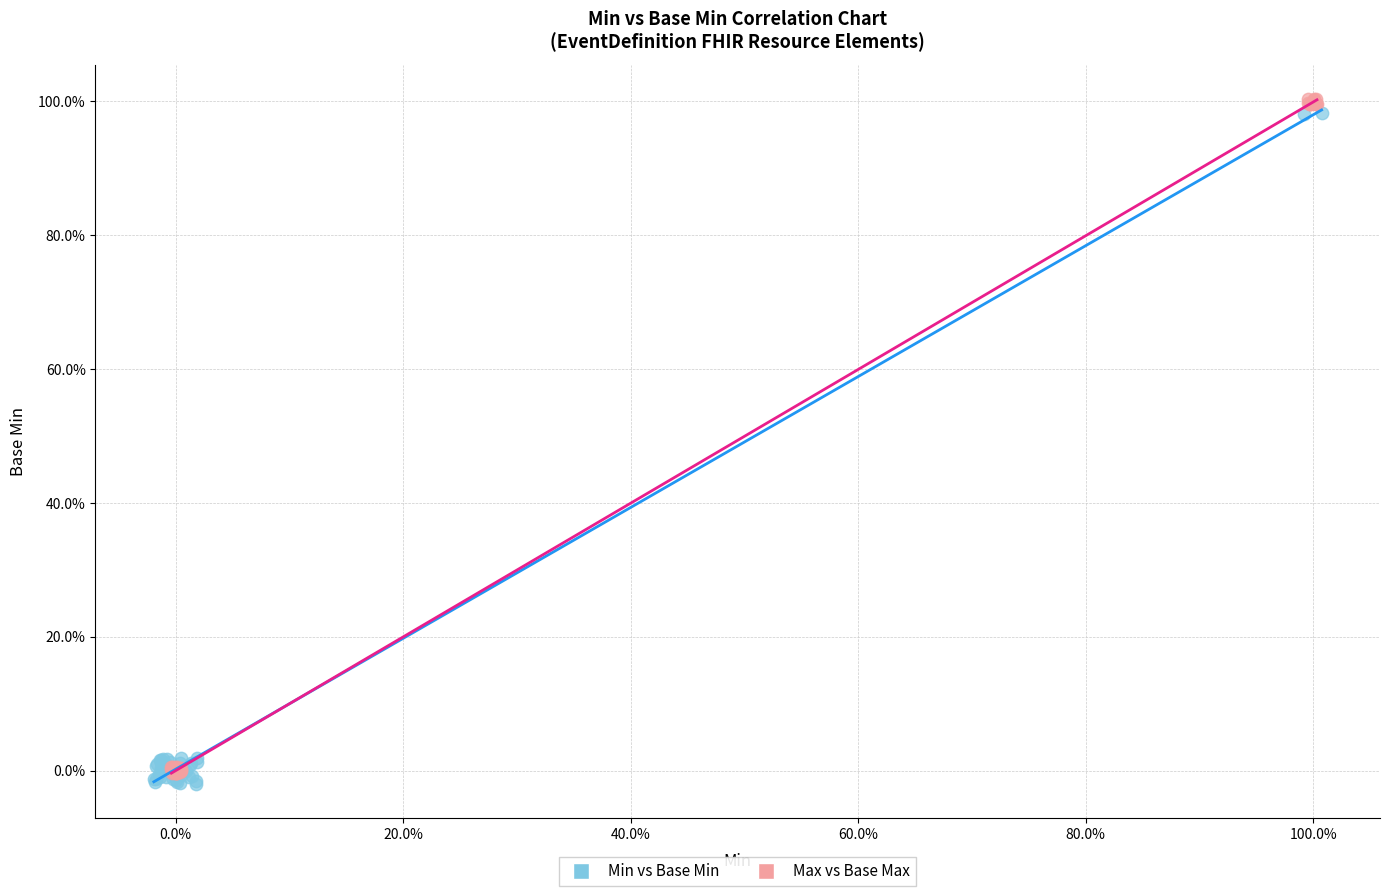

Which series contains the highest Y value?

Max vs Base Max